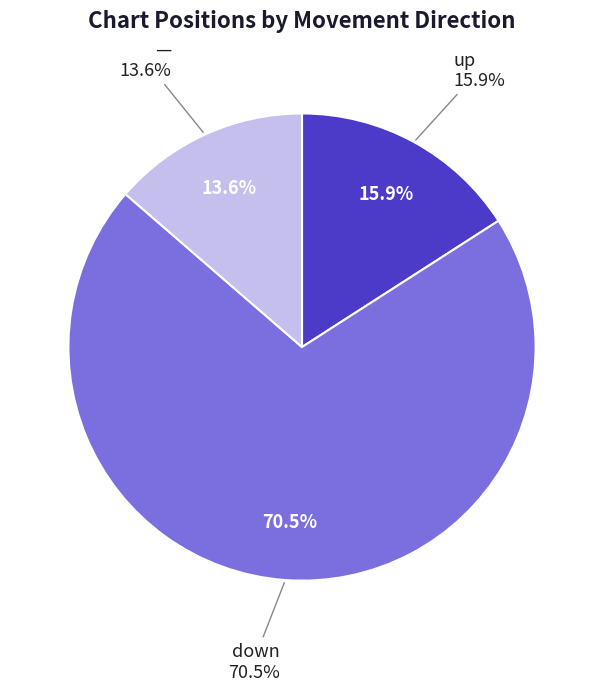

How many slices are in this pie chart?

3